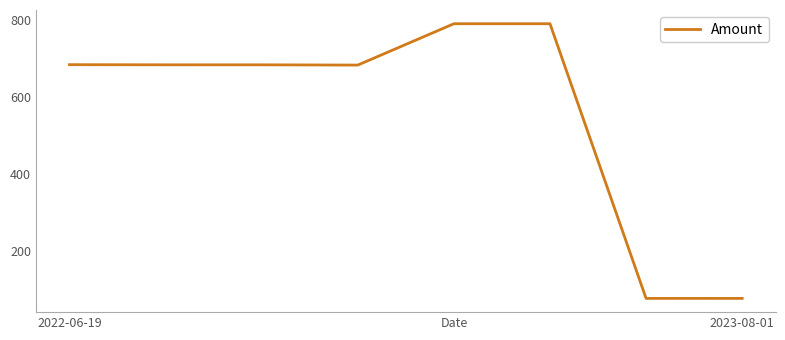

Is this an area chart (filled region under the line)?

No